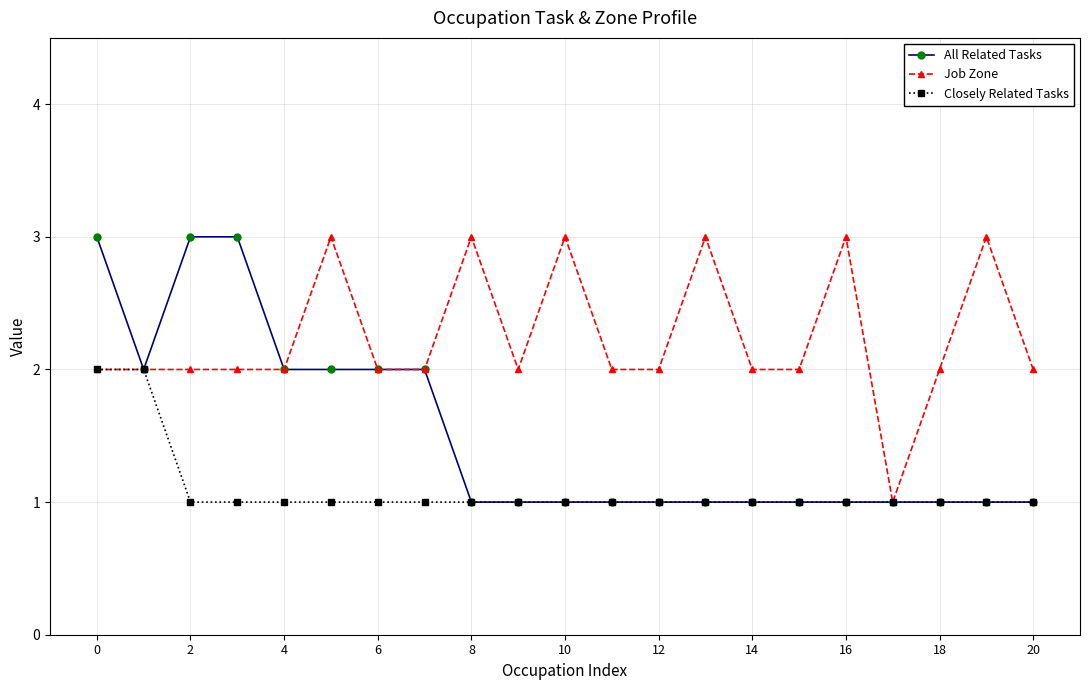

What is the difference between the maximum and minimum values in the All Related Tasks series?

2